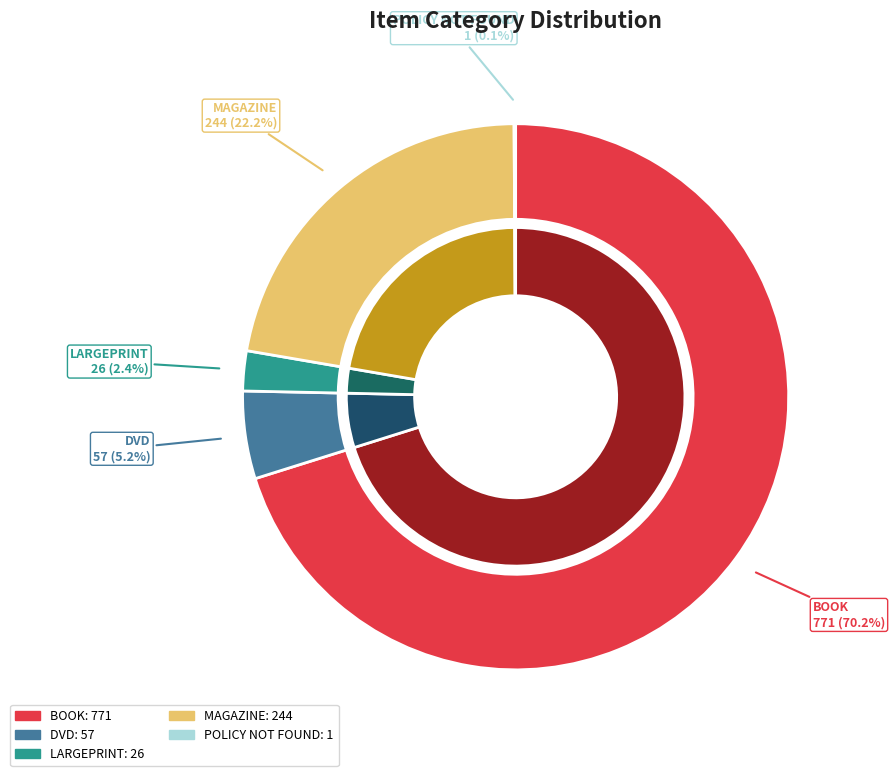

To the nearest percent, what portion does DVD represent?

5%